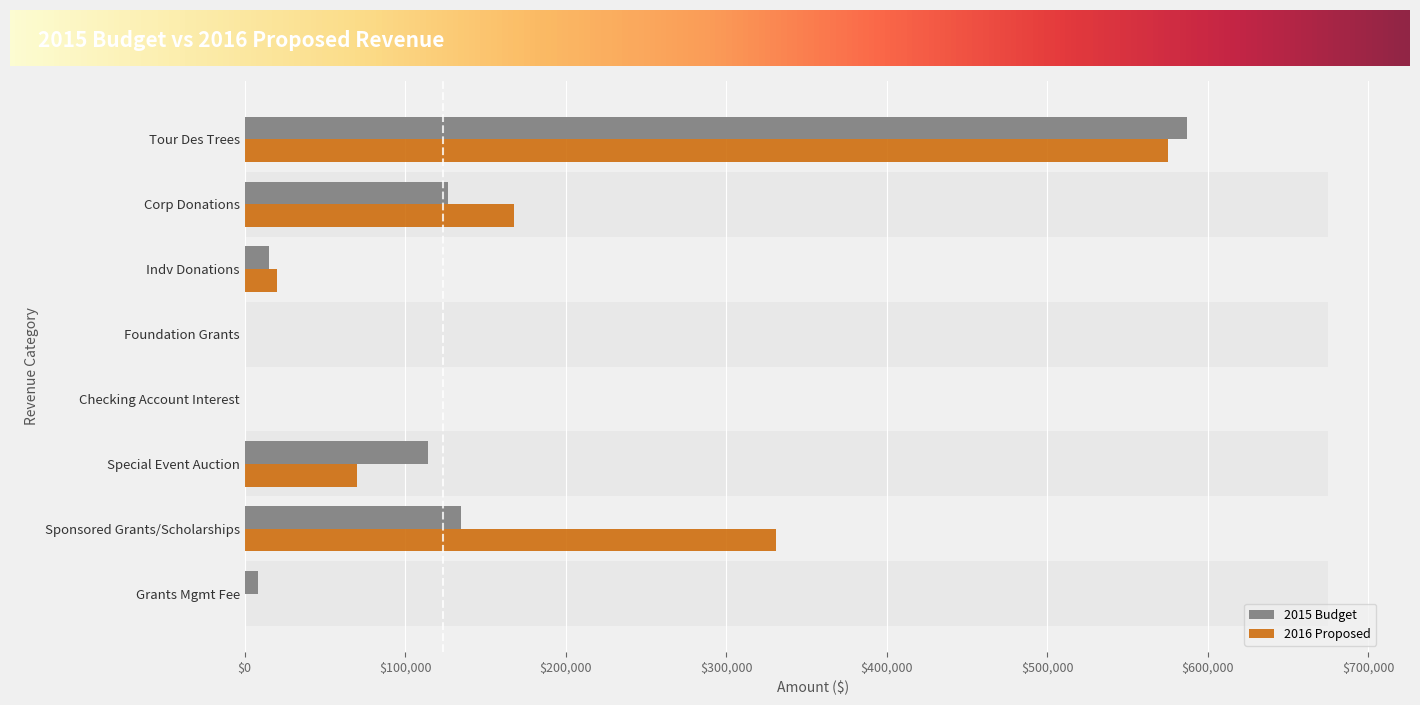

Rank the series by their maximum value, from lowest to highest.

2016 Proposed, 2015 Budget